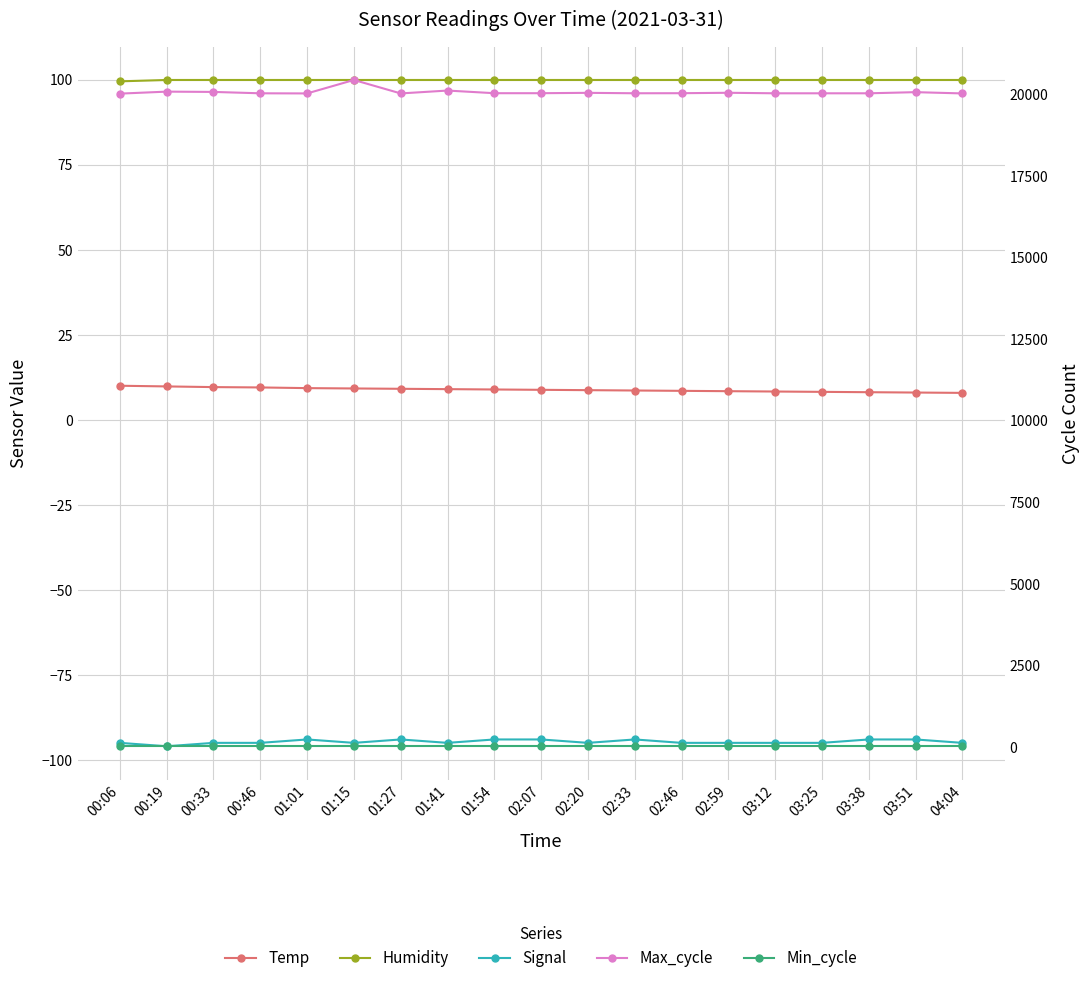

True or false: Temp and Min_cycle intersect in this chart.

False